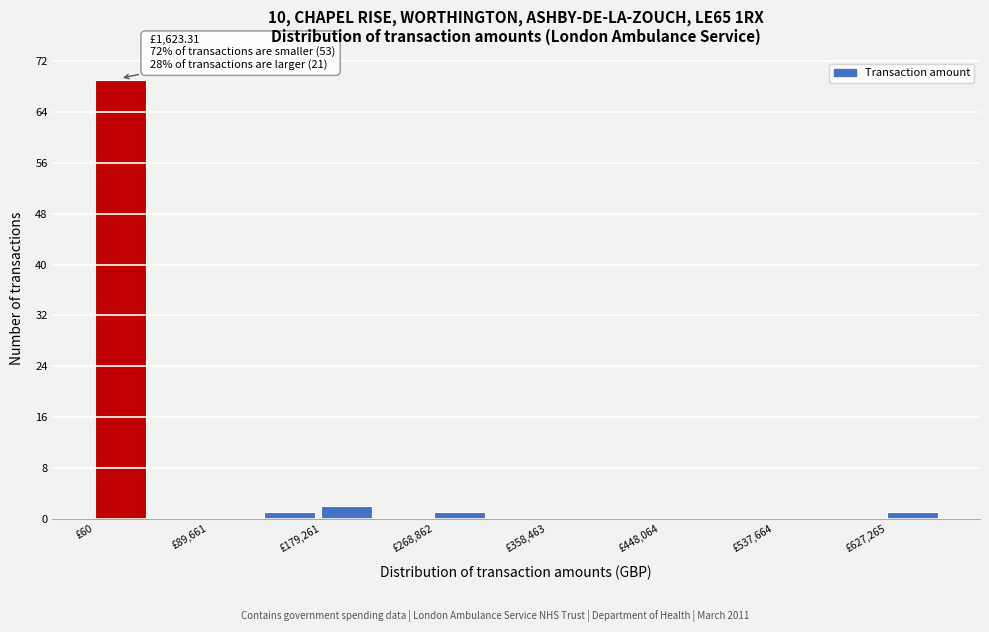

Which range on the x-axis has the tallest bar?

0 to 40000